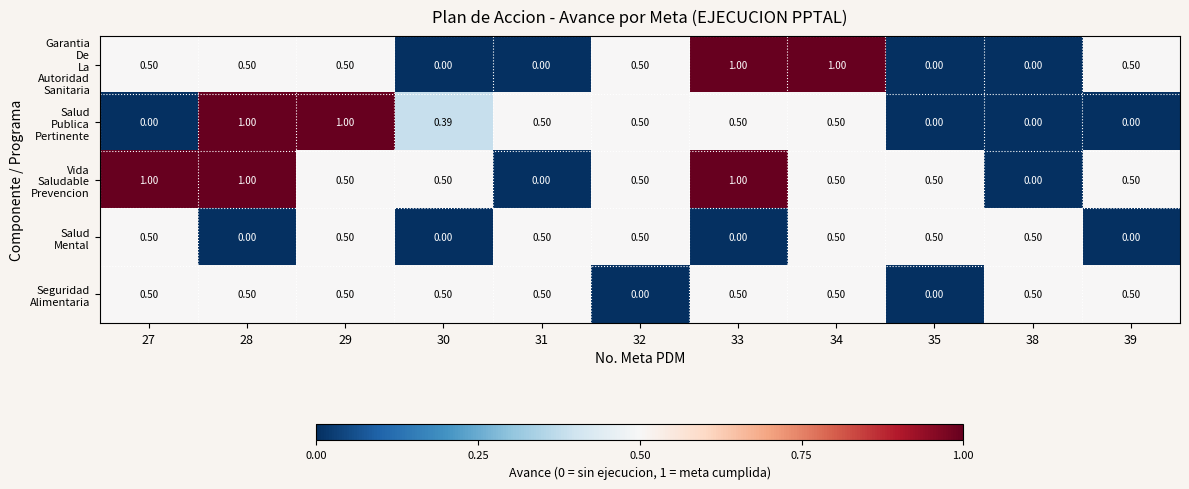

Count the number of data series in this chart.

5